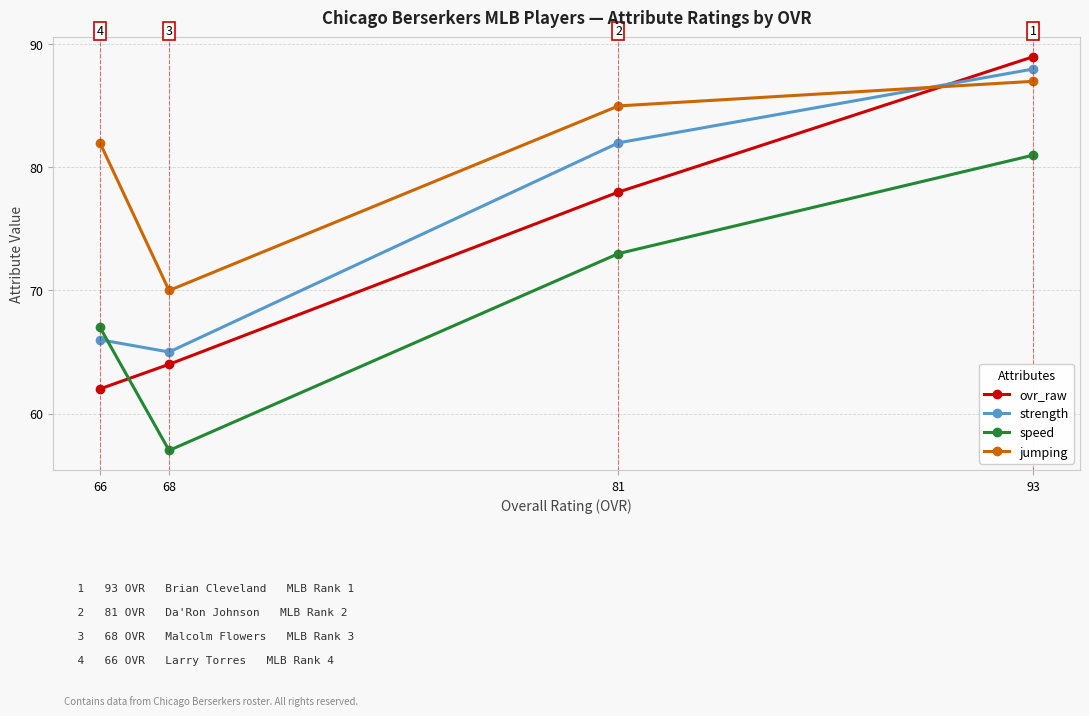

What is the total value across all series at 93?

345